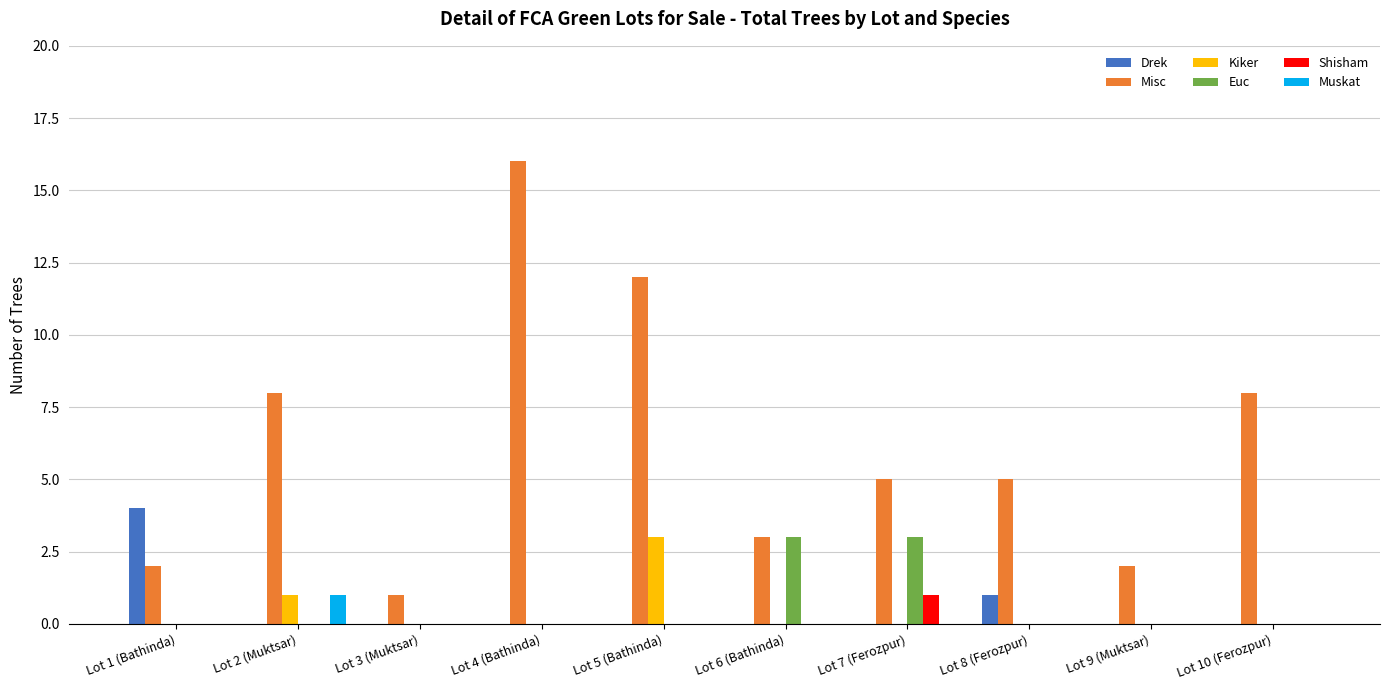

What are all the series names shown in the legend?

Drek, Misc, Kiker, Euc, Shisham, Muskat